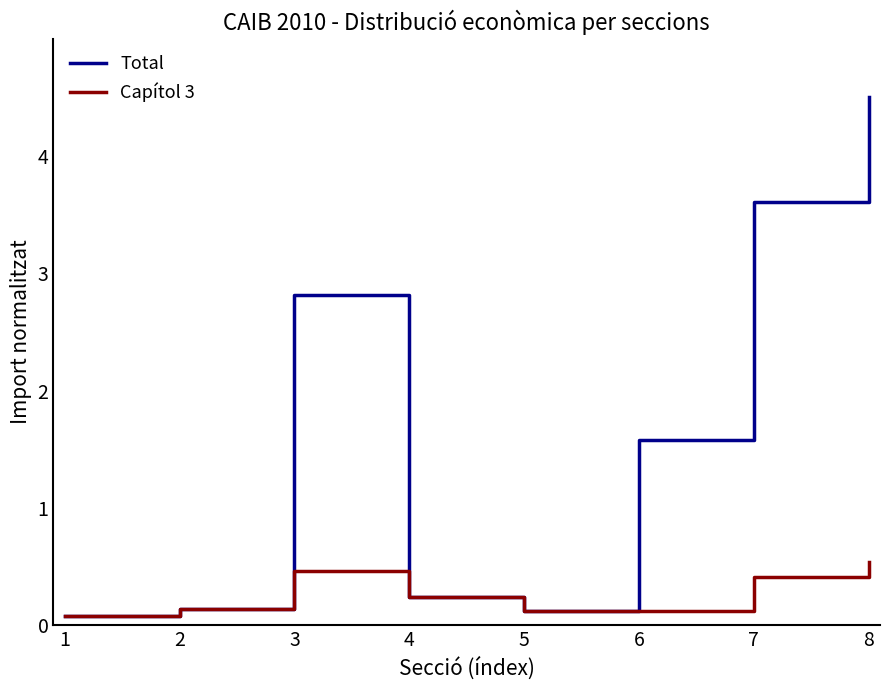

At which label does Total first exceed 1?

3